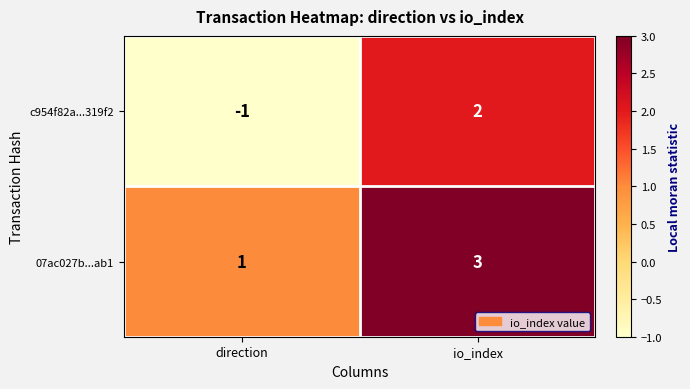

What is the smallest value displayed?

-1